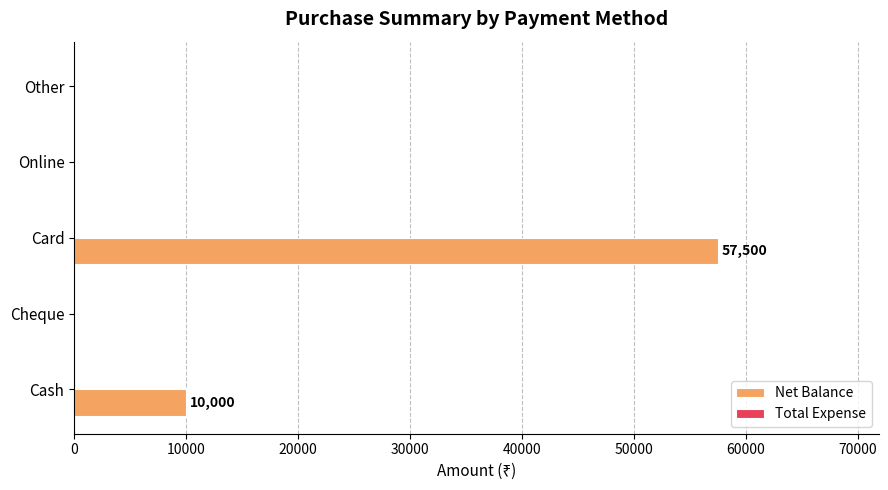

Is it true that the value at Cash is 4240?

False